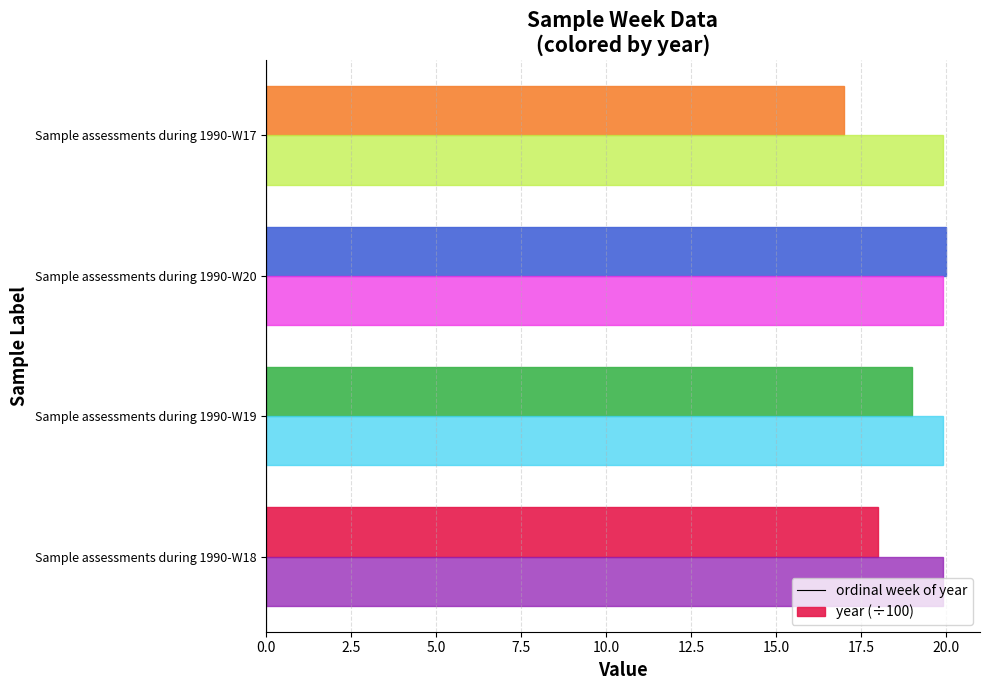

What are all the series names shown in the legend?

ordinal week of year, year (÷100)